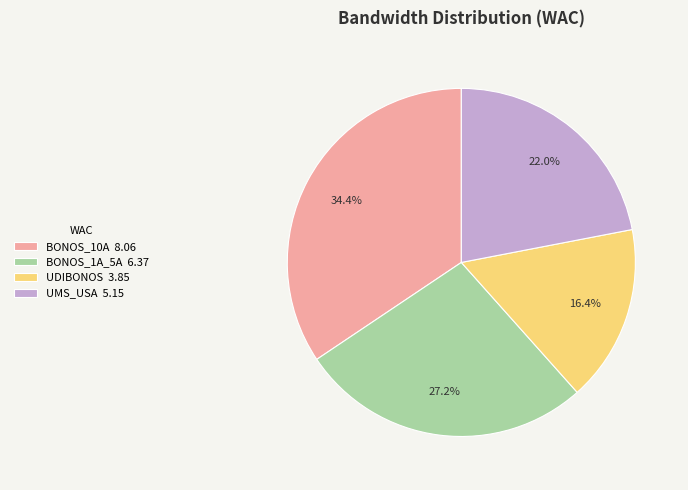

Which slice is the smallest?

UDIBONOS 3.85